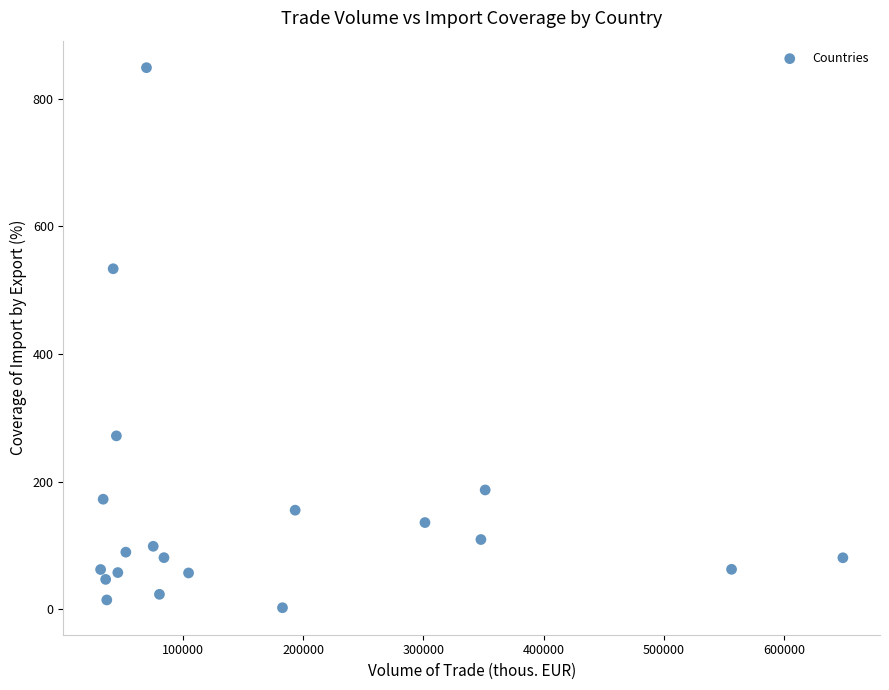

What Y value in the scatter plot is closest to 425?

533.6